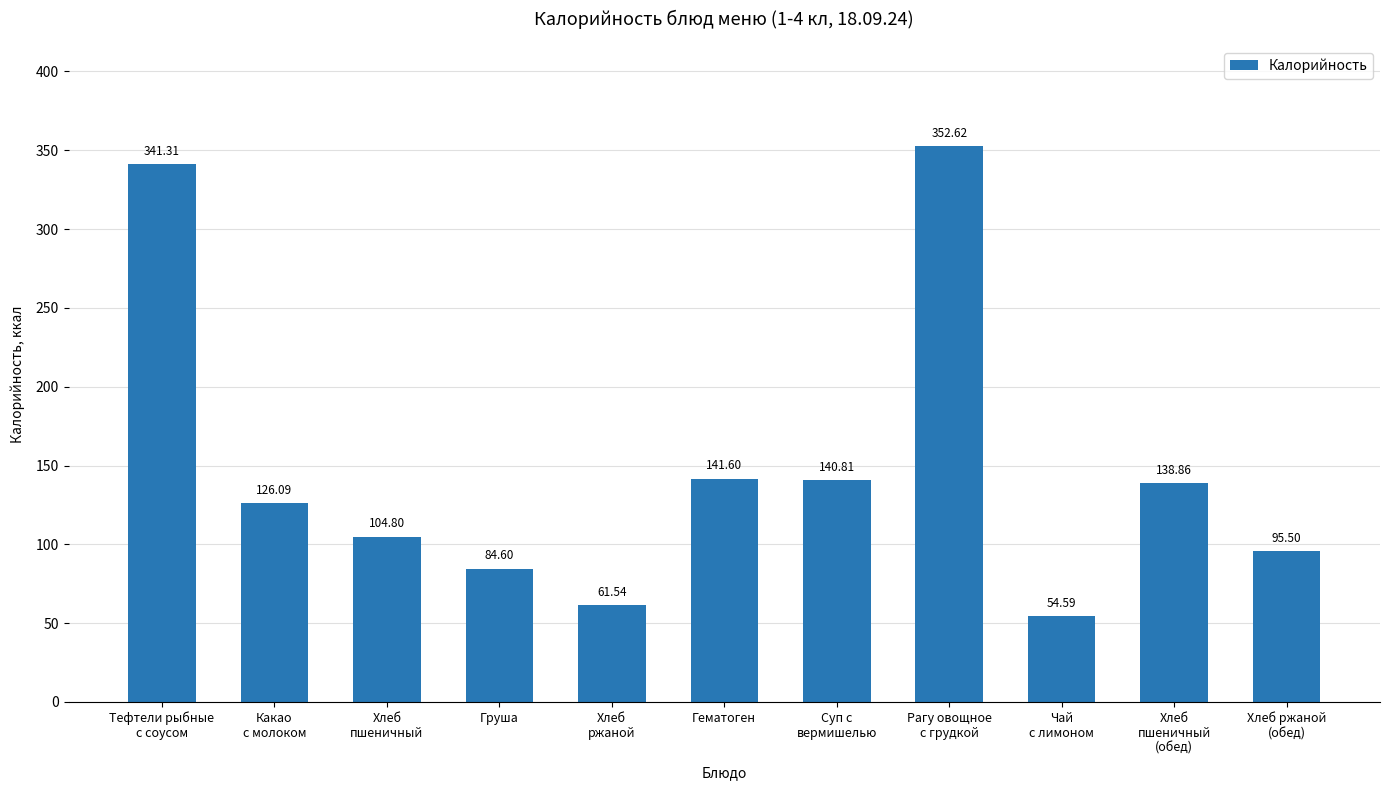

What is the difference between the values at Хлеб ржаной
(обед) and Тефтели рыбные
с соусом?

245.8